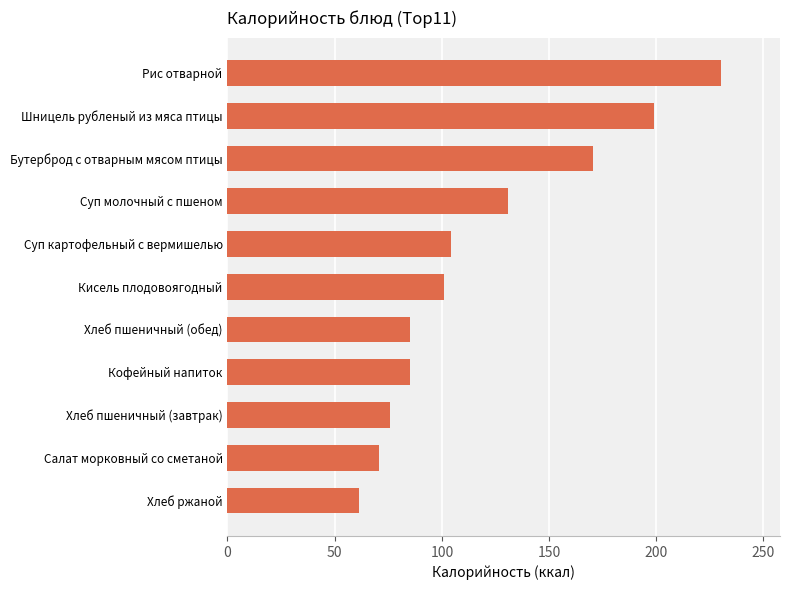

What is the sum of the values at Рис отварной and Хлеб пшеничный (обед)?

315.3